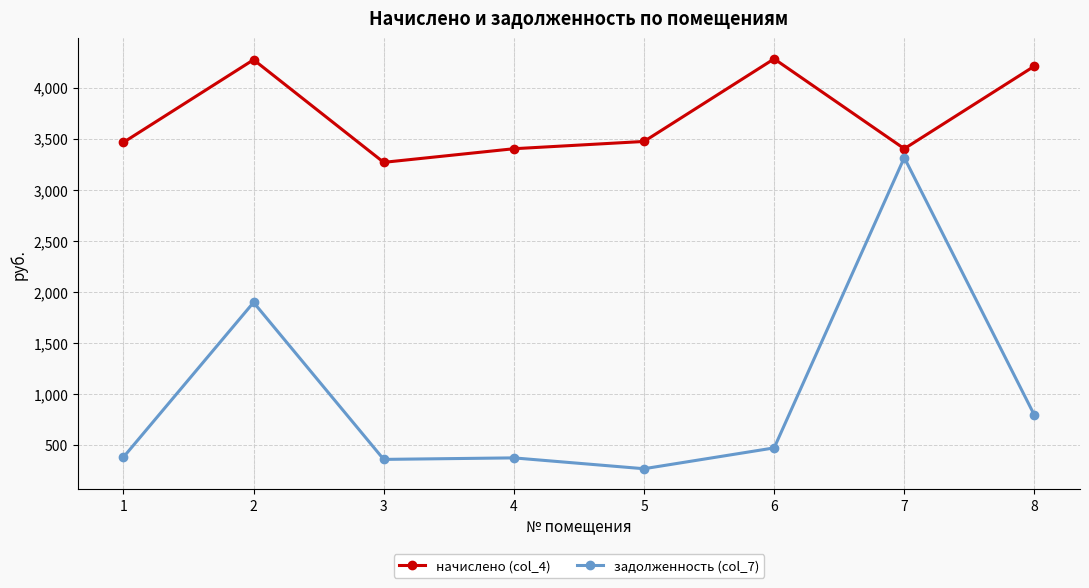

The value of задолженность (col_7) at 5 is 86.3. True or false?

False